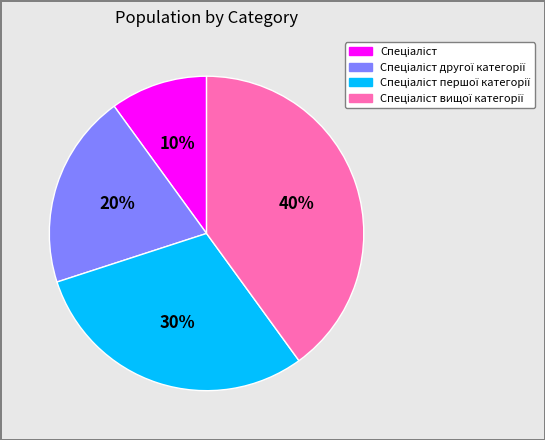

Is there a majority slice in this chart?

No